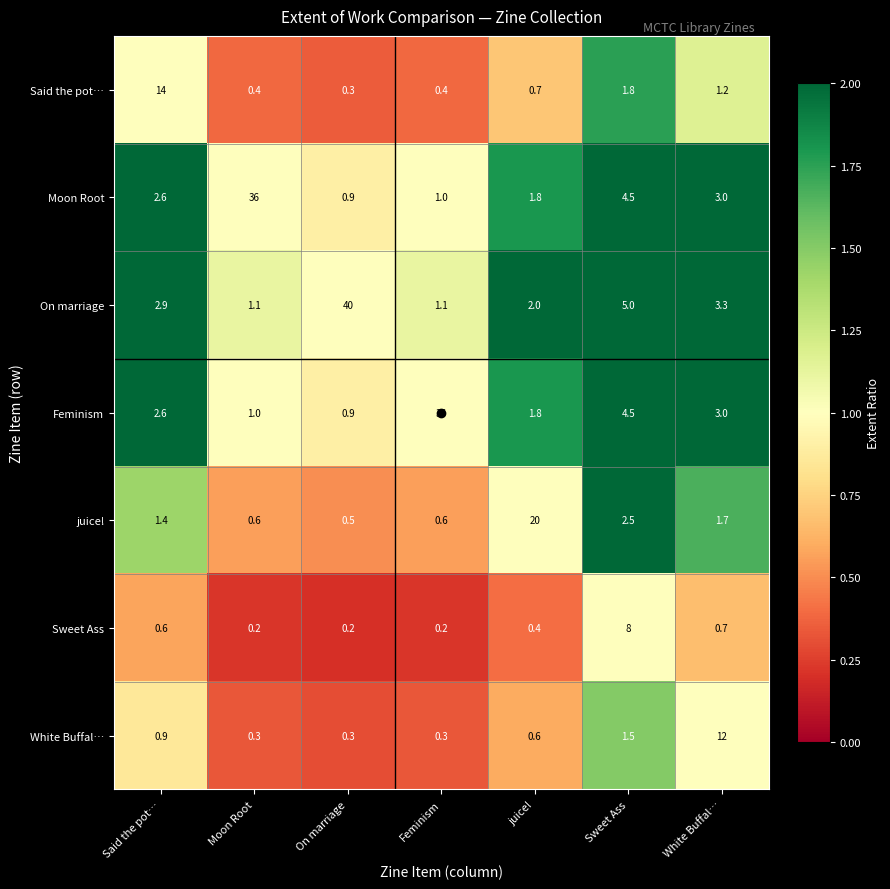

What value does the Moon Root series have at White Buffal…?

3.0